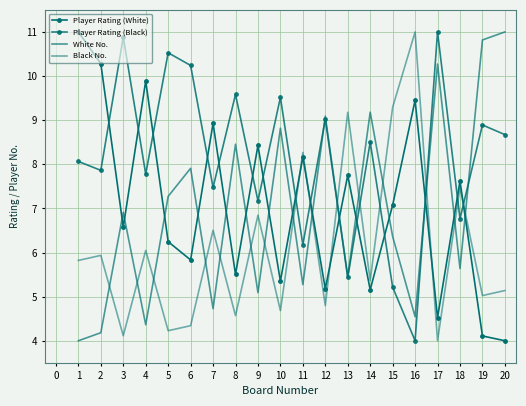

How many lines are shown in the chart?

4